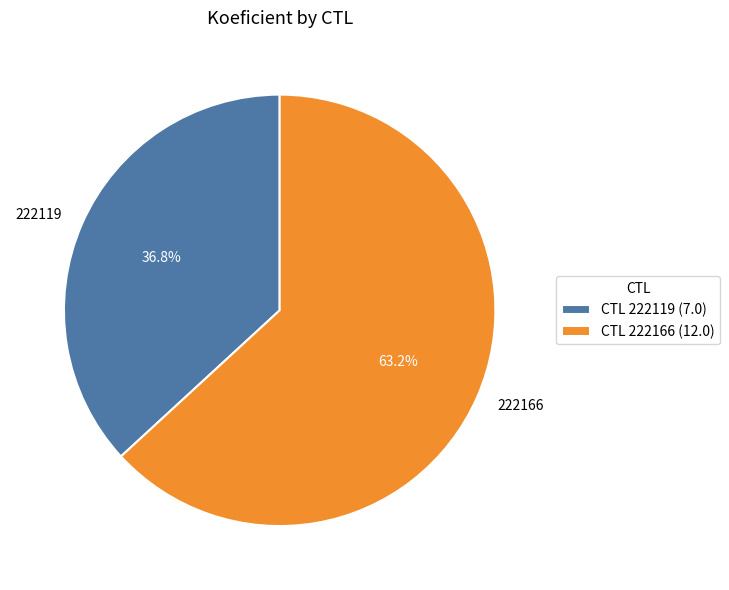

How many segments does this pie chart have?

2